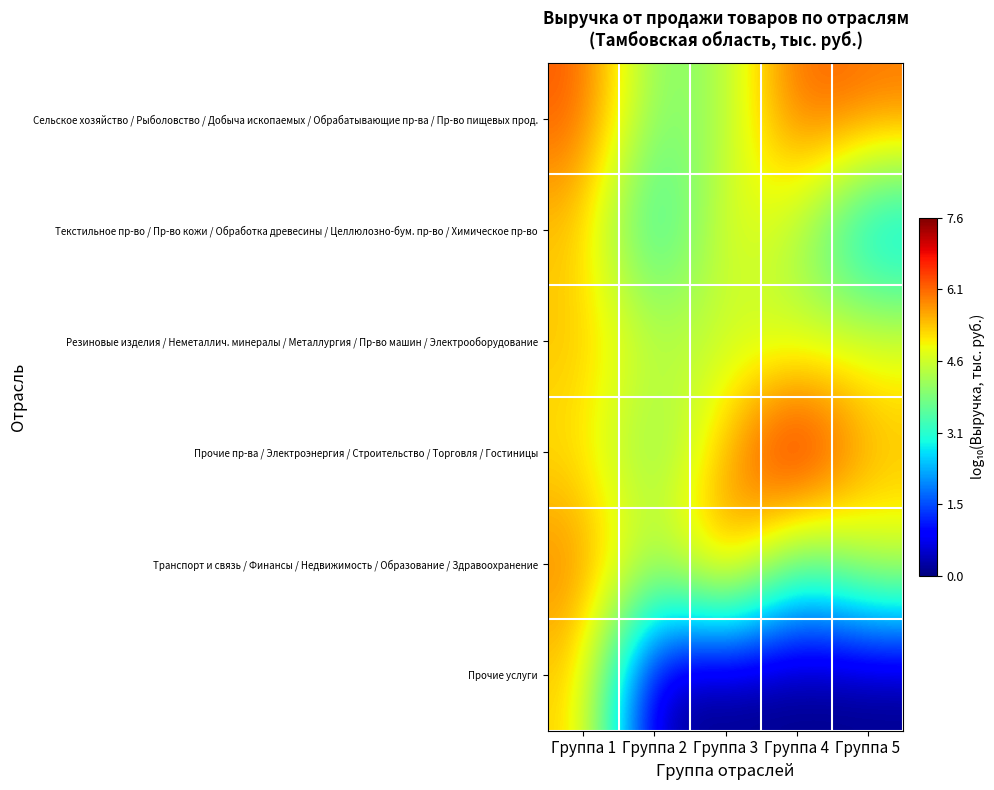

Which series has the largest total across all categories?

Прочие пр-ва / Электроэнергия / Строительство / Торговля / Гостиницы